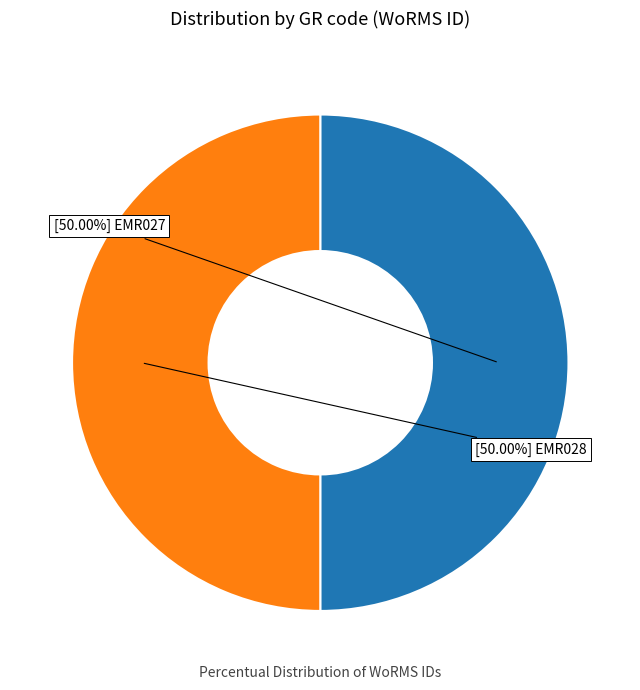

Count the number of slices in the pie.

2